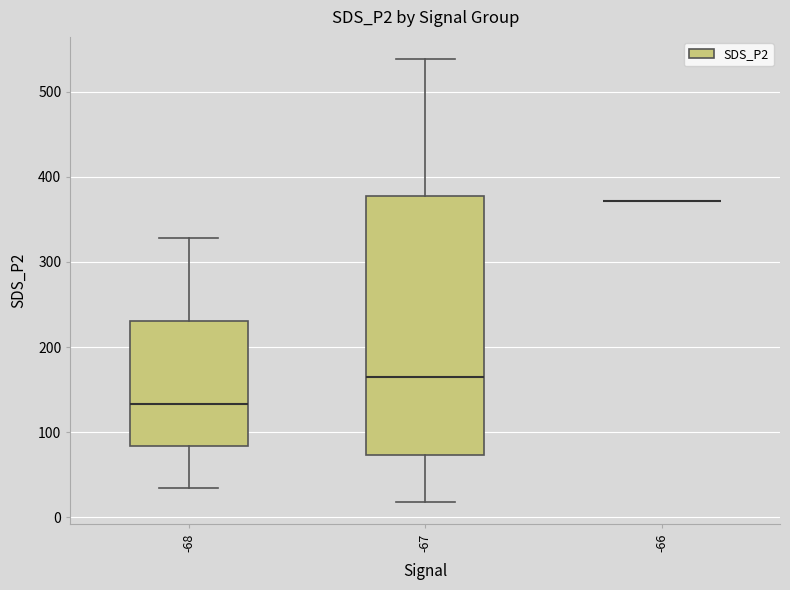

Which box is the tallest, from its lower edge to its upper edge?

-67